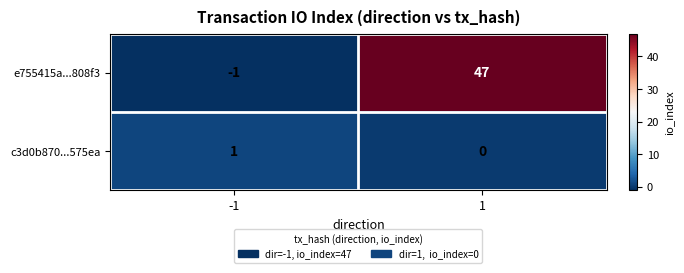

True or false: e755415a...808f3 has a value of -1 at -1.

True